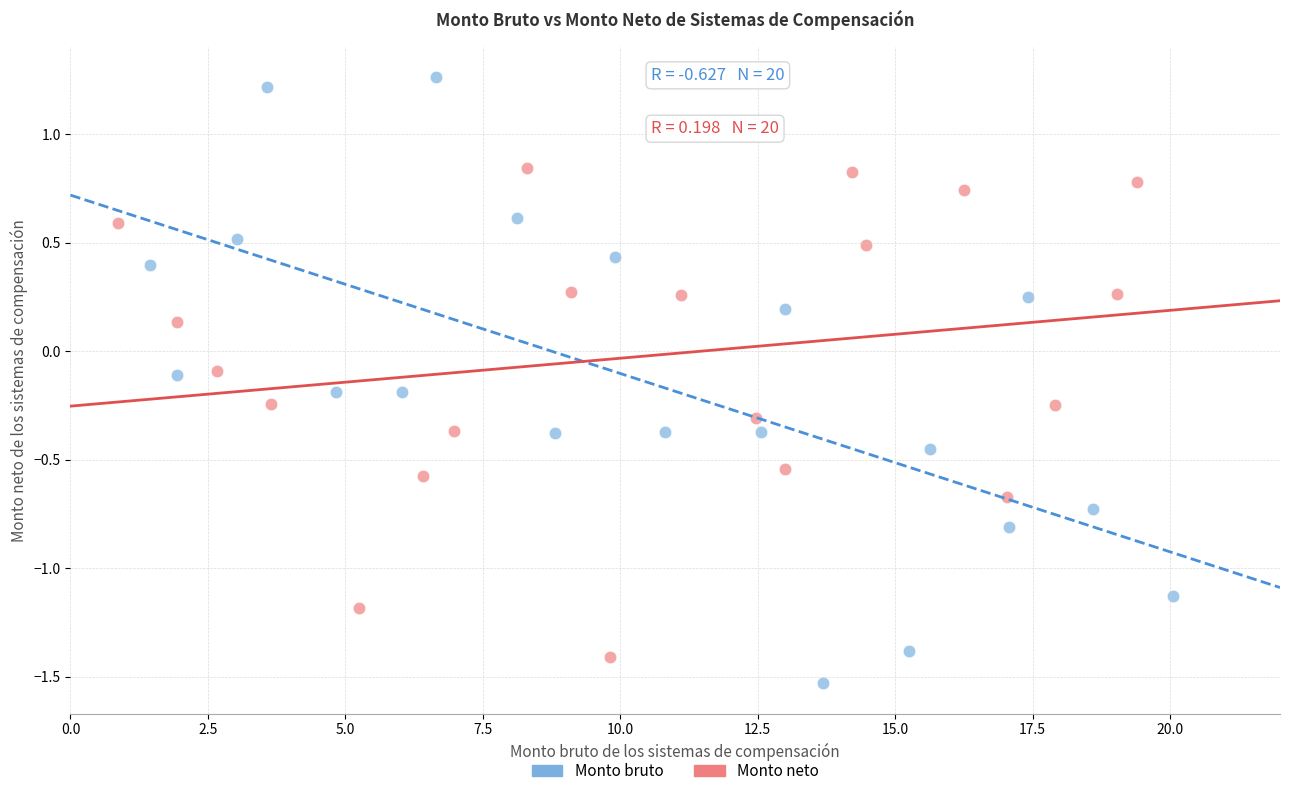

Which series reaches the maximum Y coordinate?

Monto bruto